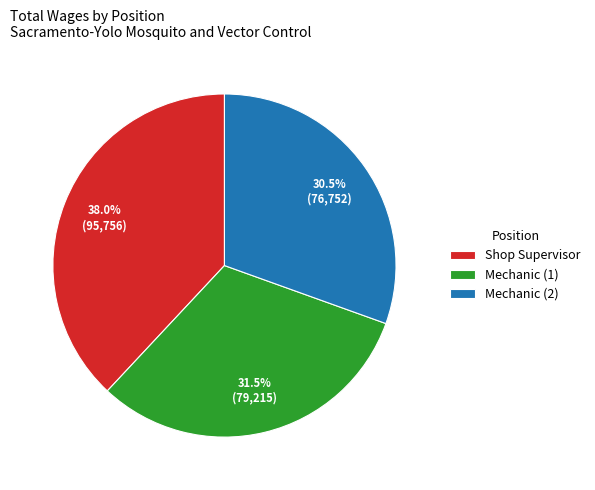

Do Mechanic (1) and Shop Supervisor together represent more than half of the pie?

Yes